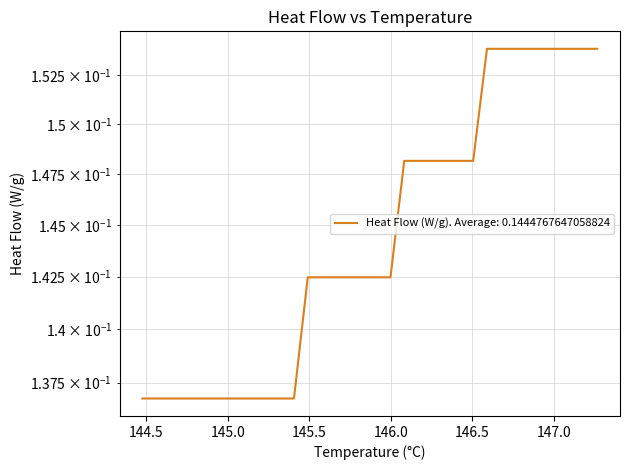

List the labels in order of value, largest first.

146.590202, 146.6748, 146.759399, 146.843997, 146.928596, 147.013194, 147.097793, 147.182391, 147.266989, 146.082612, 146.16721, 146.251808, 146.336407, 146.421005, 146.505604, 145.490423, 145.575021, 145.65962, 145.744218, 145.828816, 145.913415, 145.998013, 144.475242, 144.55984, 144.644439, 144.729037, 144.813635, 144.898234, 144.982832, 145.067431, 145.152029, 145.236627, 145.321226, 145.405824